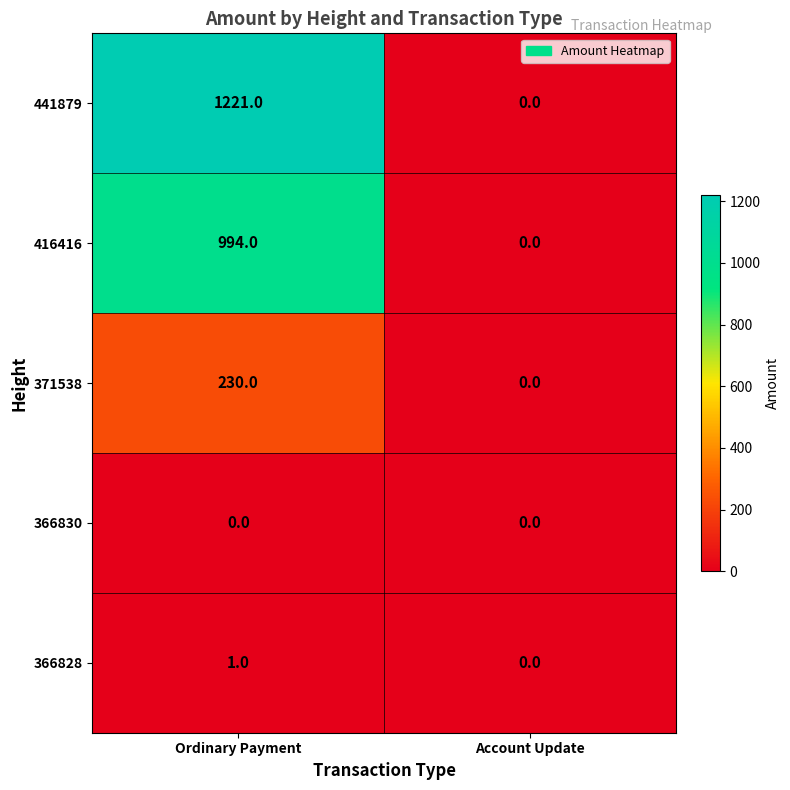

Where is 366828 nearest to the value 0?

Account Update